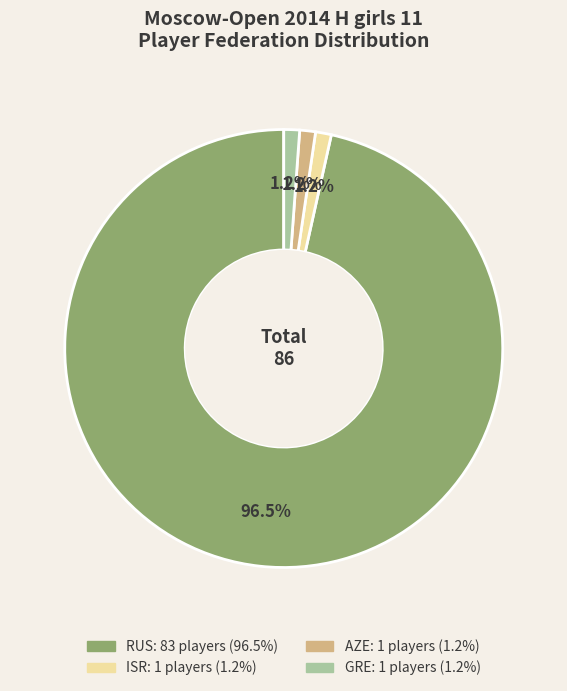

To the nearest percent, what percentage of the pie is ISR?

1%